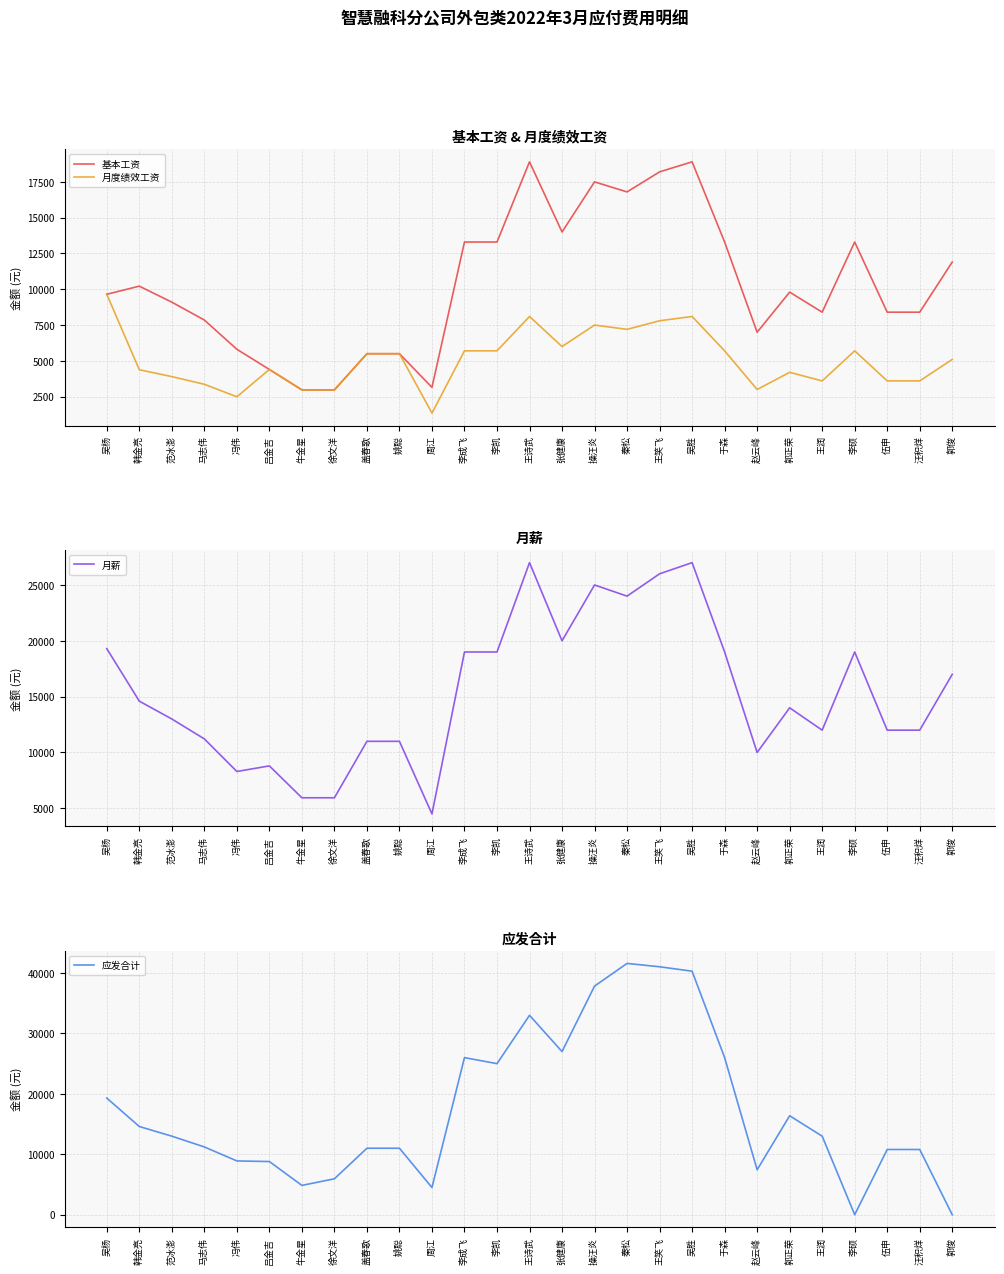

At which label is 月度绩效工资 closest to 5500?

盖春歌